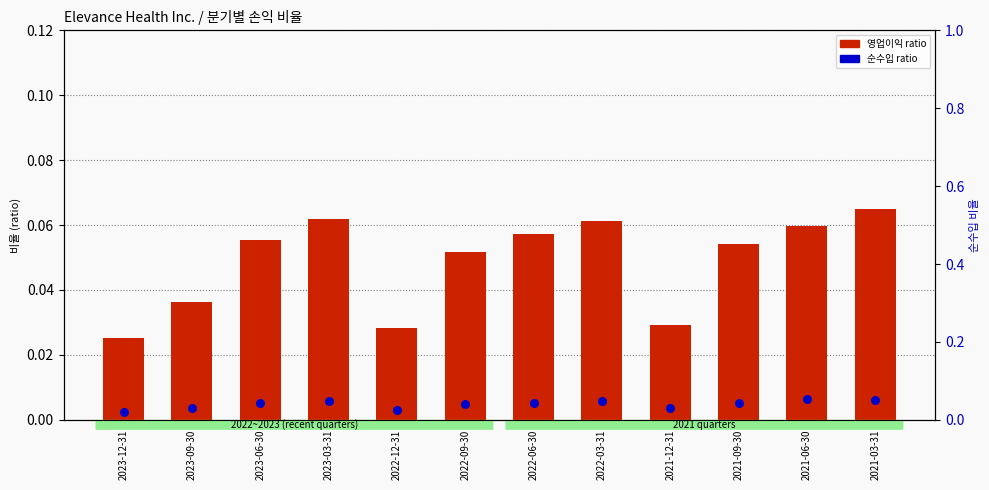

Which series has the largest total across all categories?

영업이익 (operating income ratio)